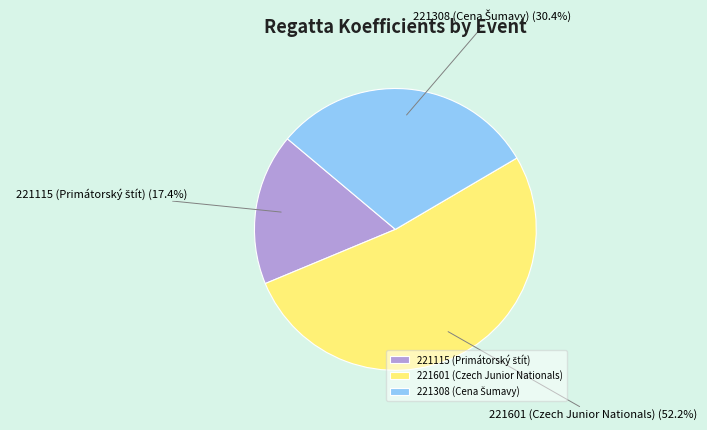

Which slice is the largest?

221601 (Czech Junior Nationals)